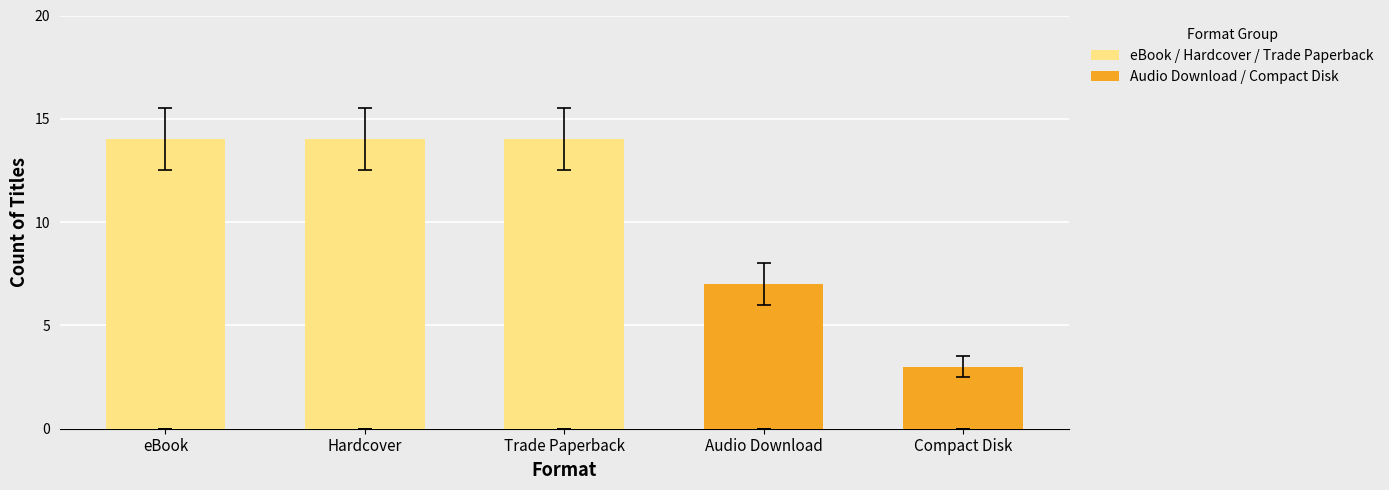

List the labels in order of Audio Download / Compact Disk value, smallest first.

eBook, Hardcover, Trade Paperback, Compact Disk, Audio Download